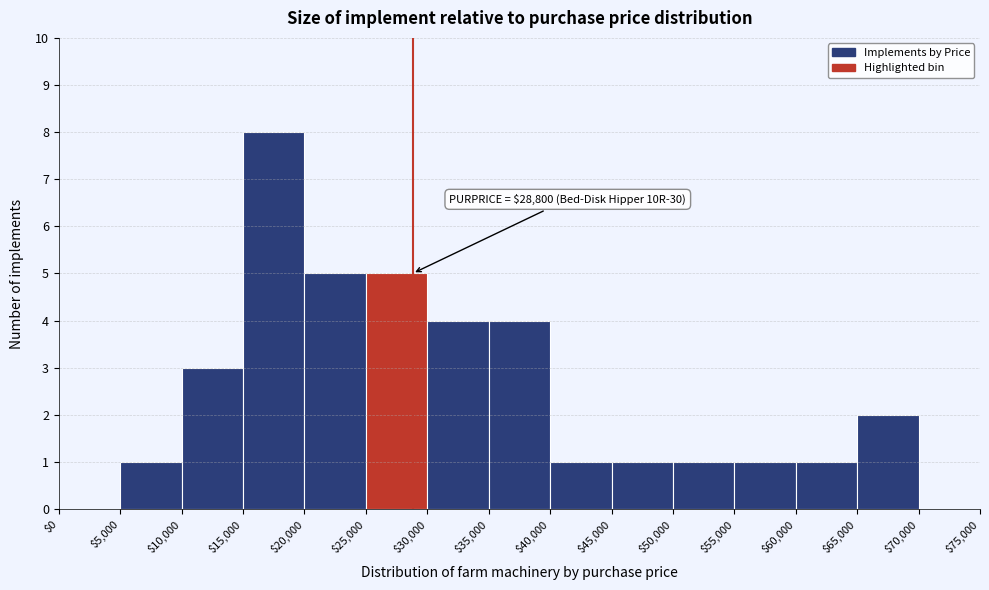

Over which range of the x-axis is the bar tallest?

$15,000 to $20,000